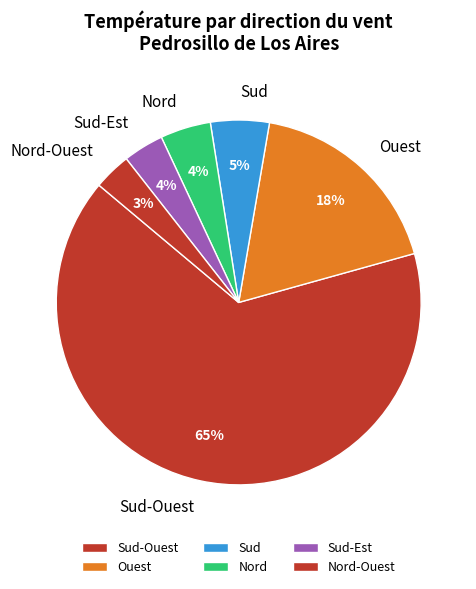

How many slices are in this pie chart?

6